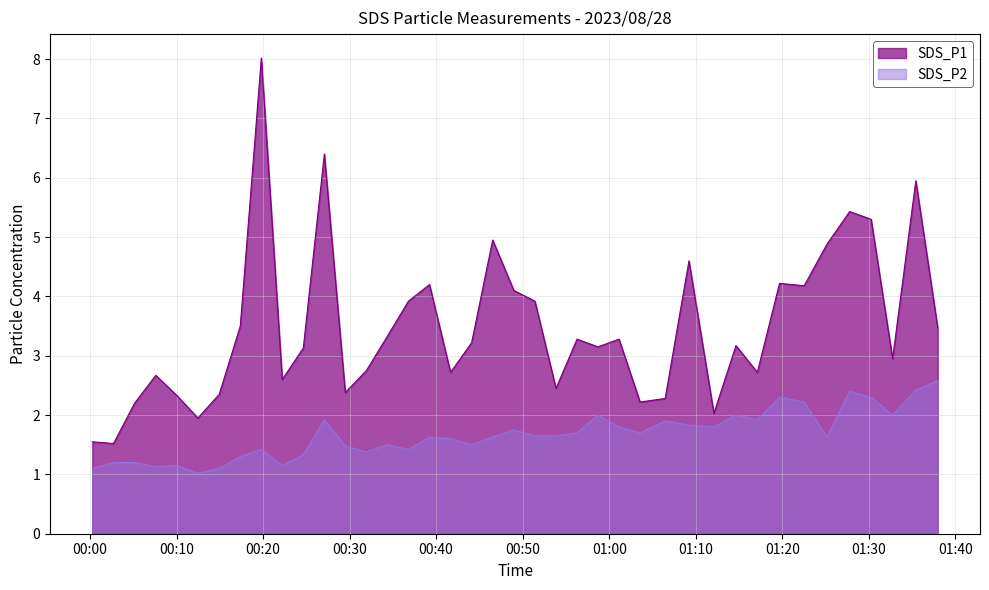

True or false: SDS_P2 and SDS_P1 intersect in this chart.

False